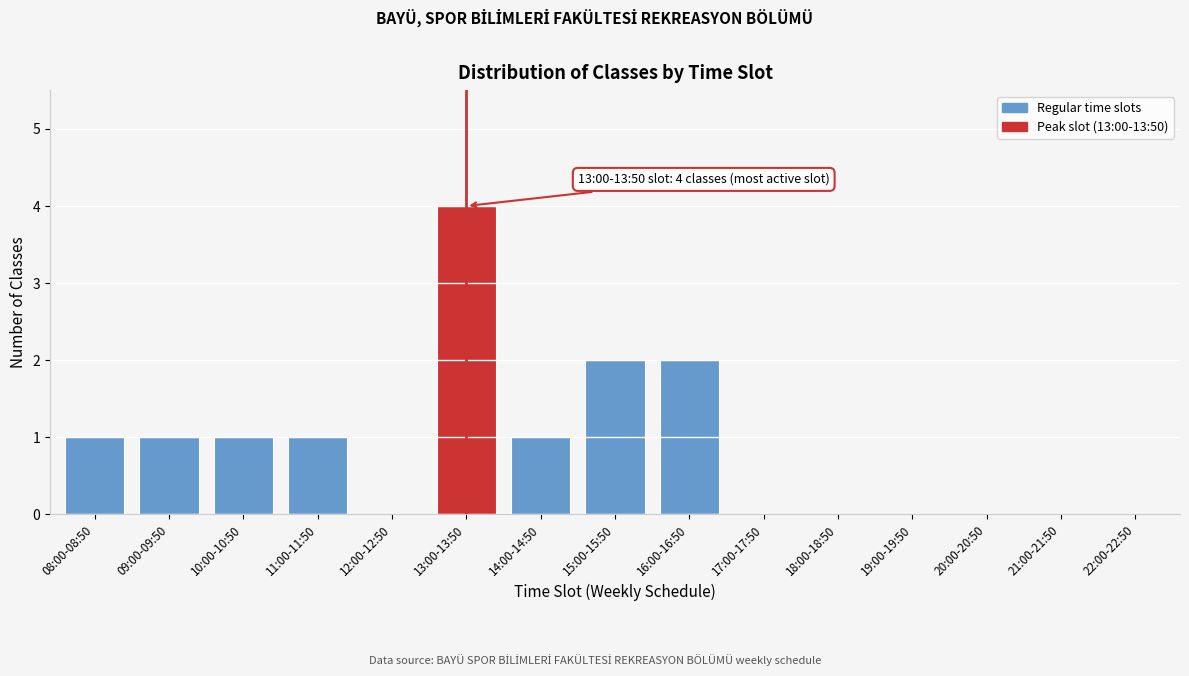

Reading left to right, extract all data points from this chart.

08:00-08:50=1	09:00-09:50=1	10:00-10:50=1	11:00-11:50=1	12:00-12:50=0	13:00-13:50=4	14:00-14:50=1	15:00-15:50=2	16:00-16:50=2	17:00-17:50=0	18:00-18:50=0	19:00-19:50=0	20:00-20:50=0	21:00-21:50=0	22:00-22:50=0